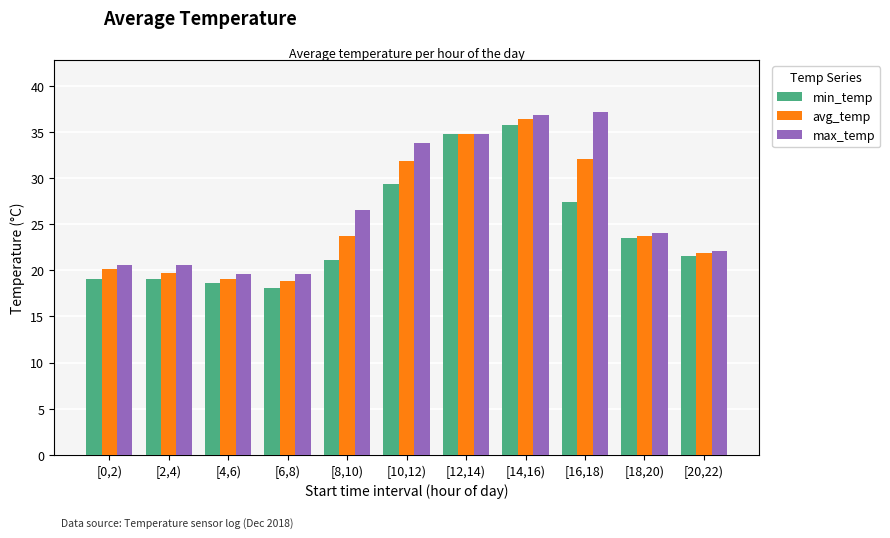

What are all the series names shown in the legend?

min_temp, avg_temp, max_temp